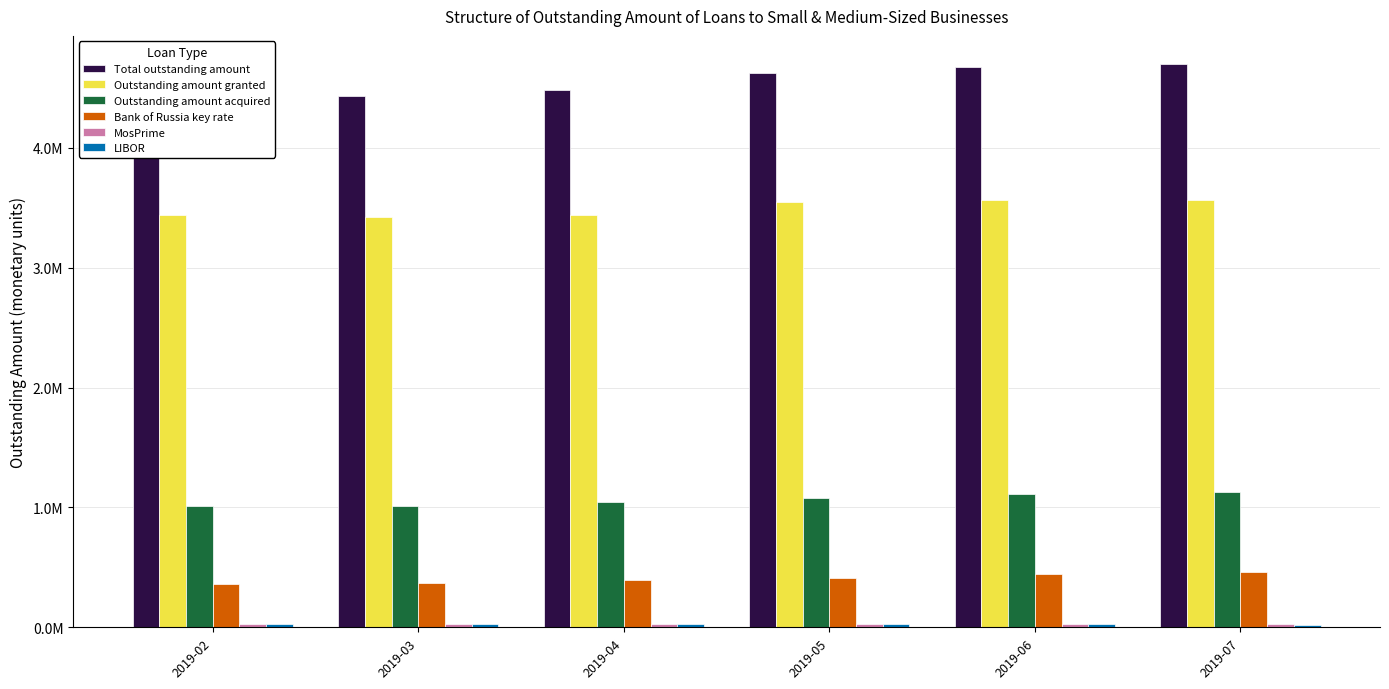

Does the chart contain any negative values?

No